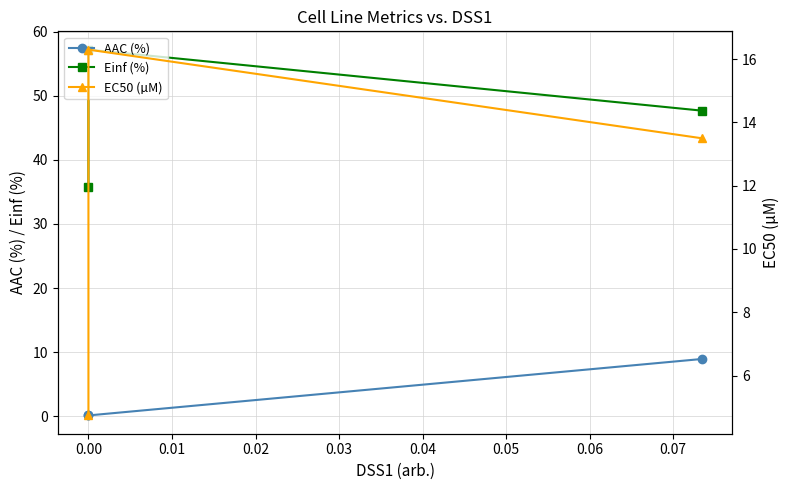

Is this an area chart (filled region under the line)?

No